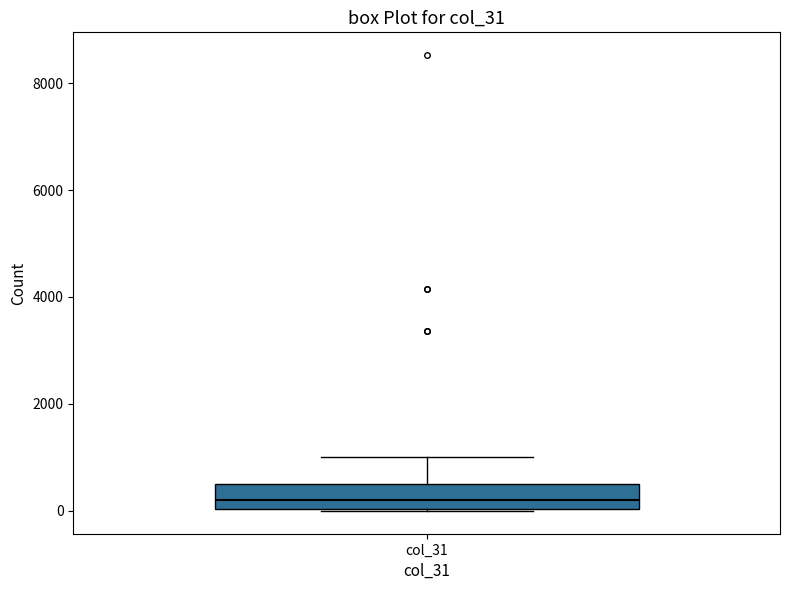

Read this box plot against the y-axis: the position of the median line, the range covered by the box, and the ends of both whiskers. The values are not printed on the chart, so give them approximately, as read against the axis.

median 200, box 0 to 600, whiskers 0 to 1000